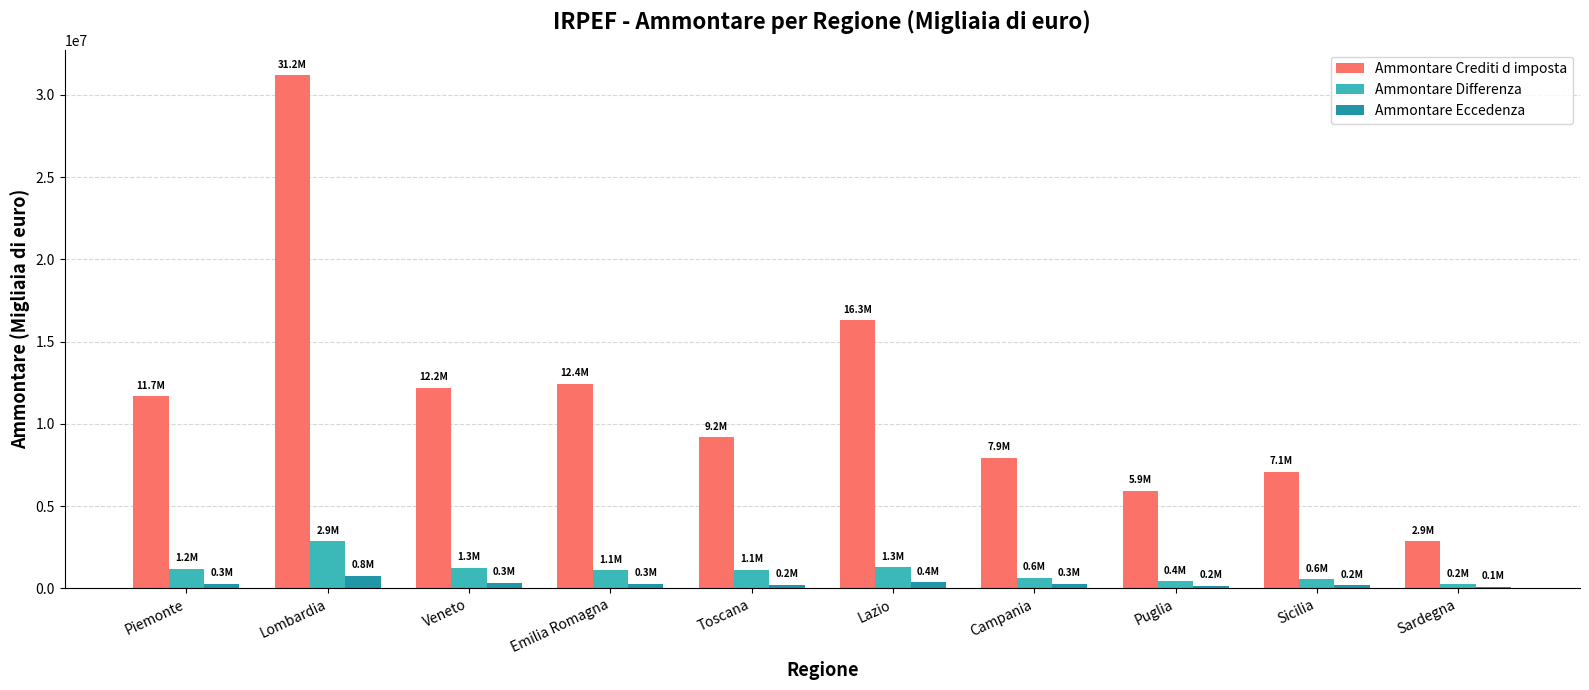

What is the maximum value shown in the chart?

31185559